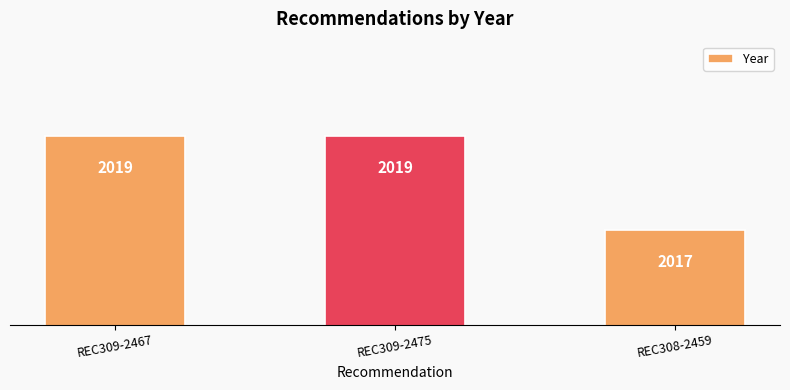

Count the number of data series in this chart.

1